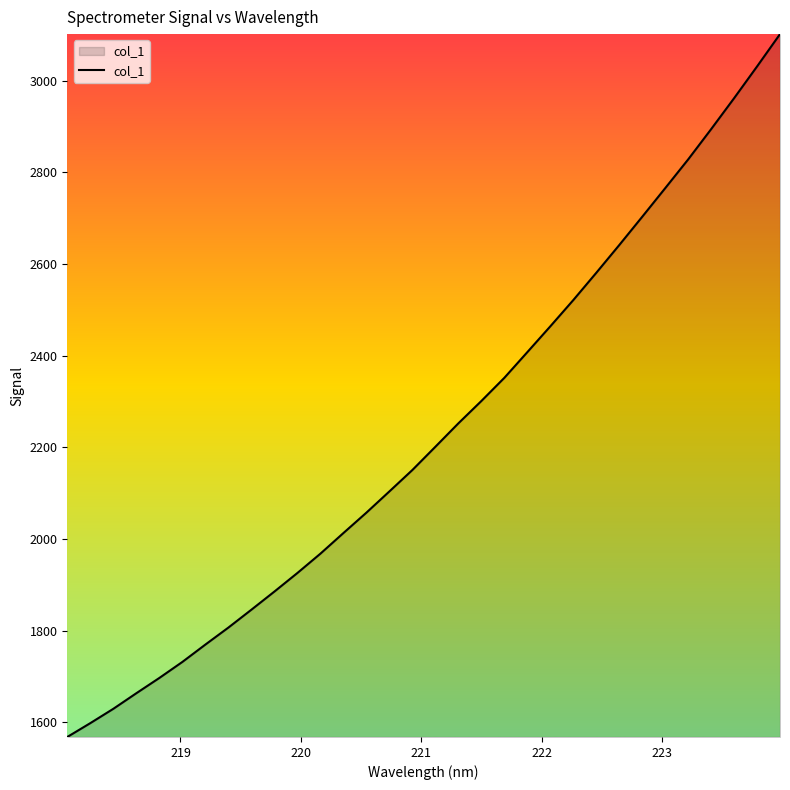

What is the smallest value displayed?

1567.8